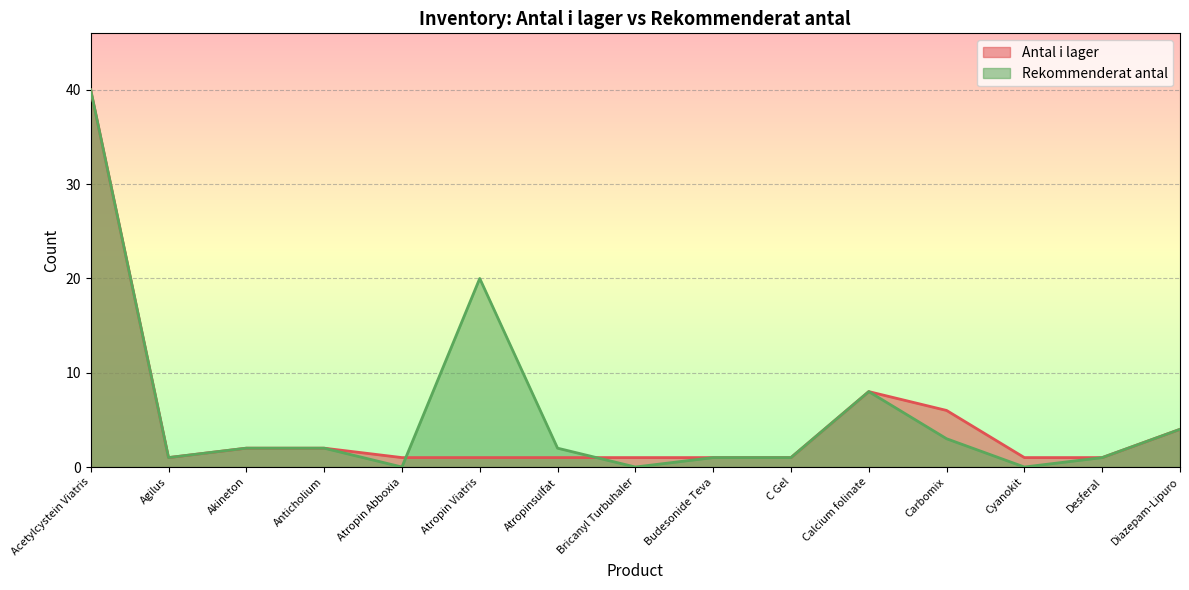

After their last crossing, which series has the higher values: Antal i lager or Rekommenderat antal?

Antal i lager